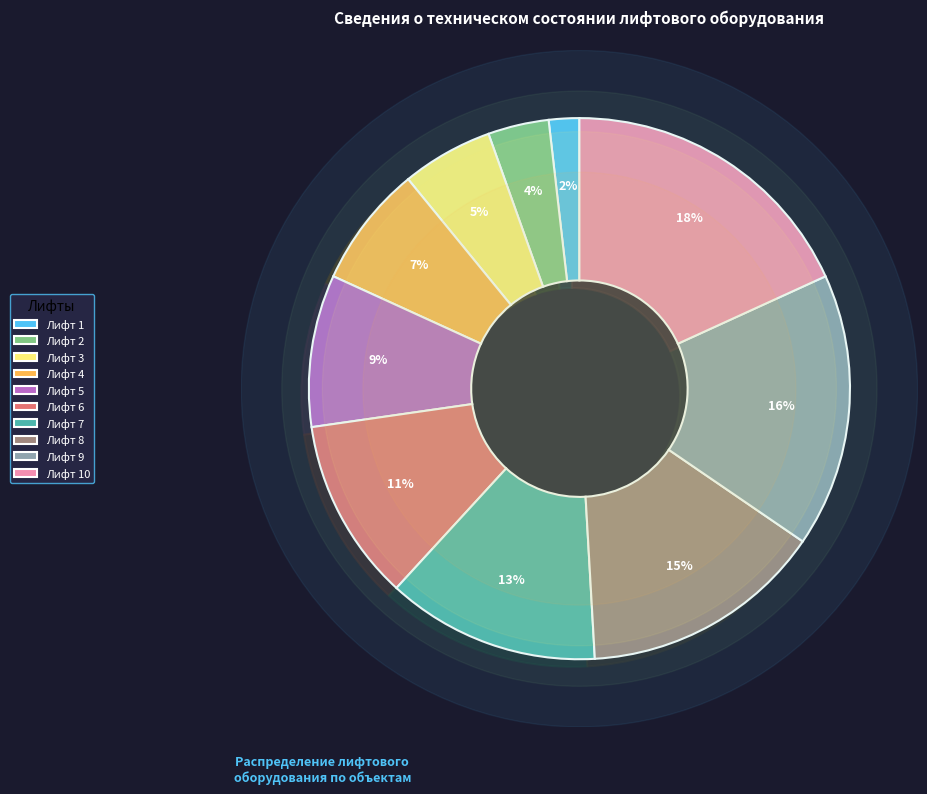

Is the sum of Лифт 7 and Лифт 10 greater than half?

No